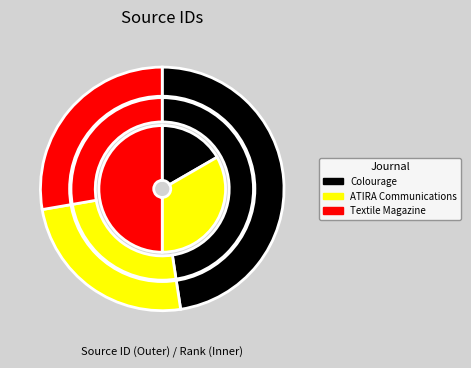

True or false: Colourage accounts for 57% of the total.

False